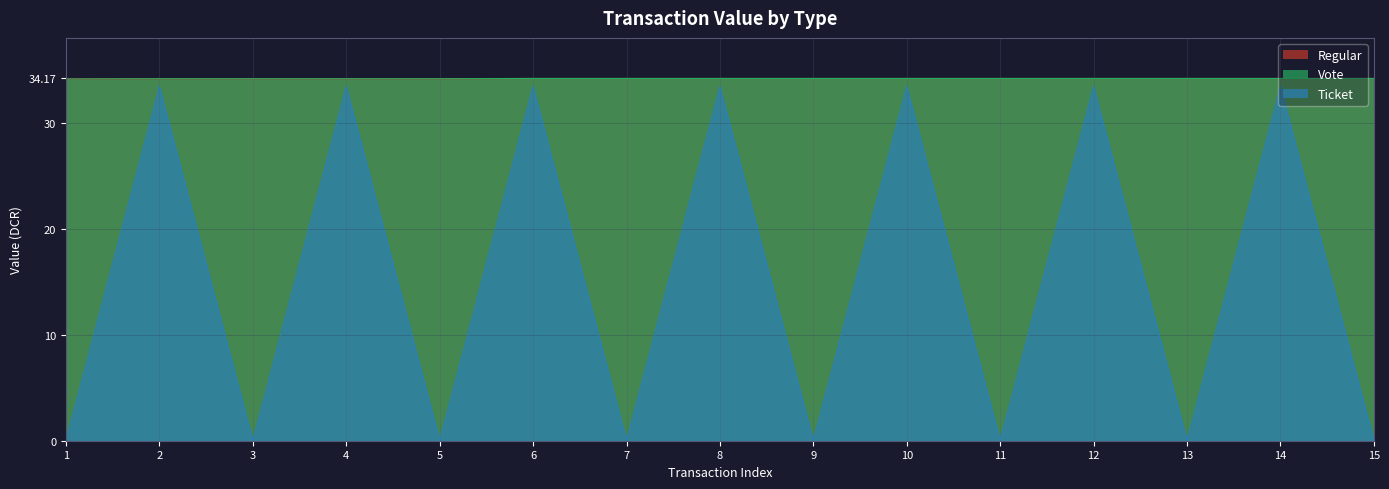

True or false: Regular and Vote intersect in this chart.

False